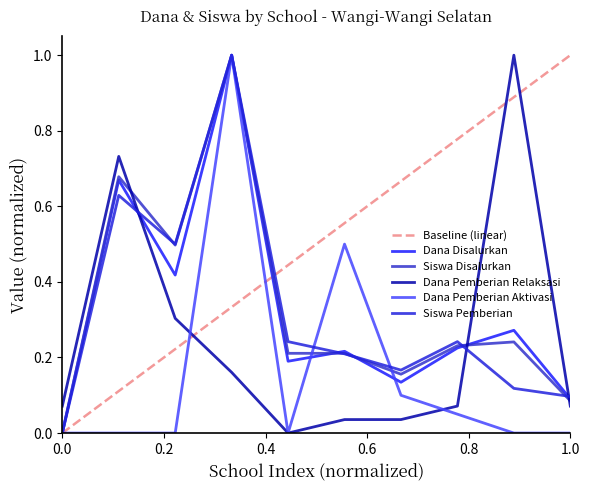

How many lines are shown in the chart?

5